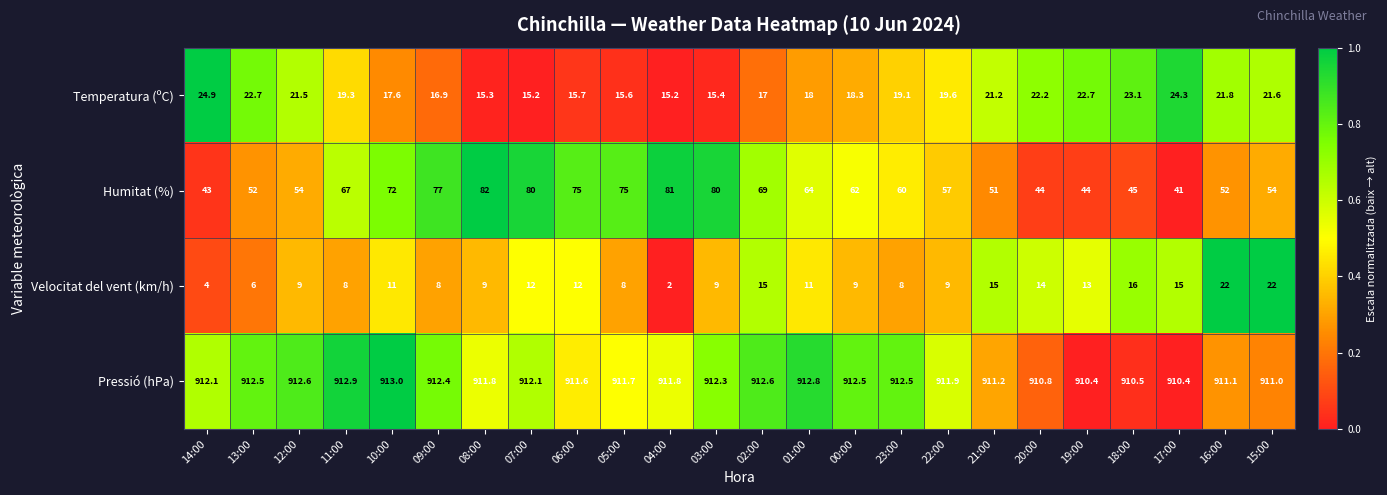

What is the greatest value displayed?

913.0